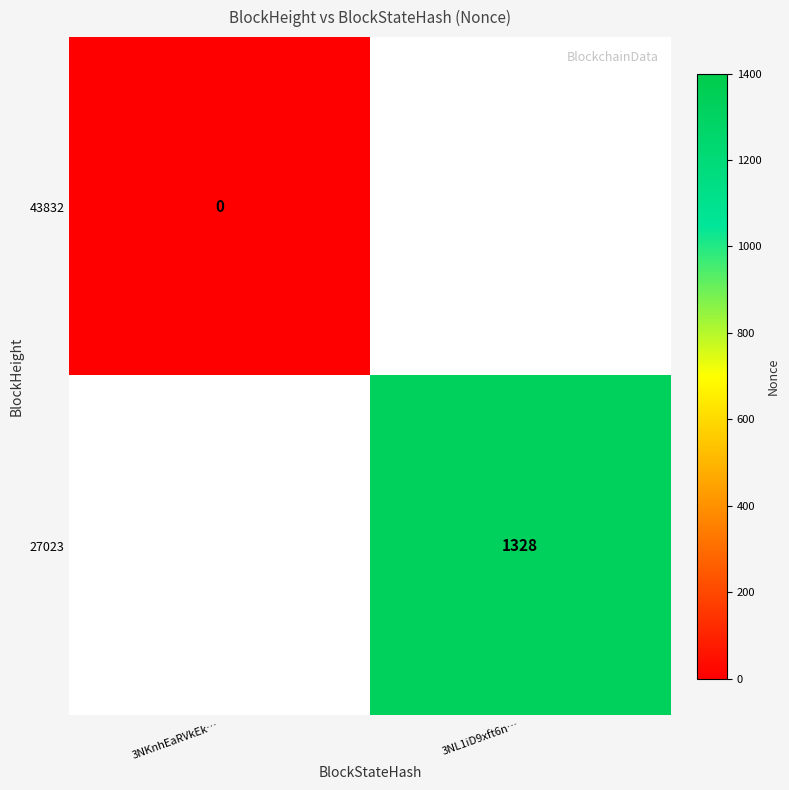

True or false: 27023 has a value of 1923 at 3NL1iD9xft6n….

False